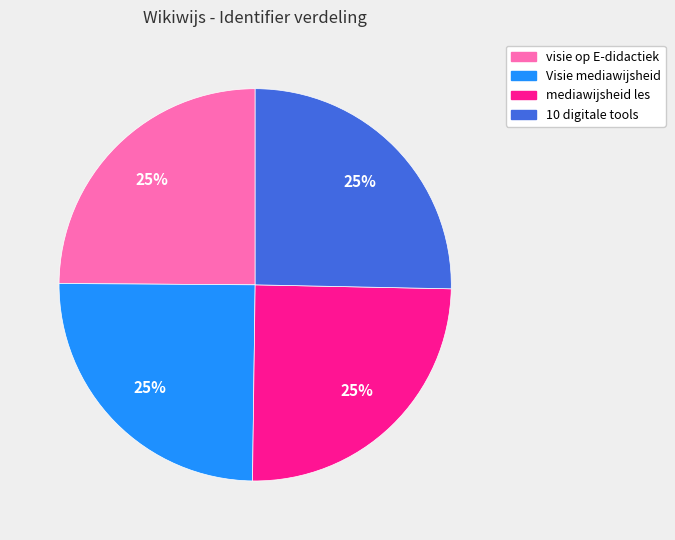

How many slices are in this pie chart?

4